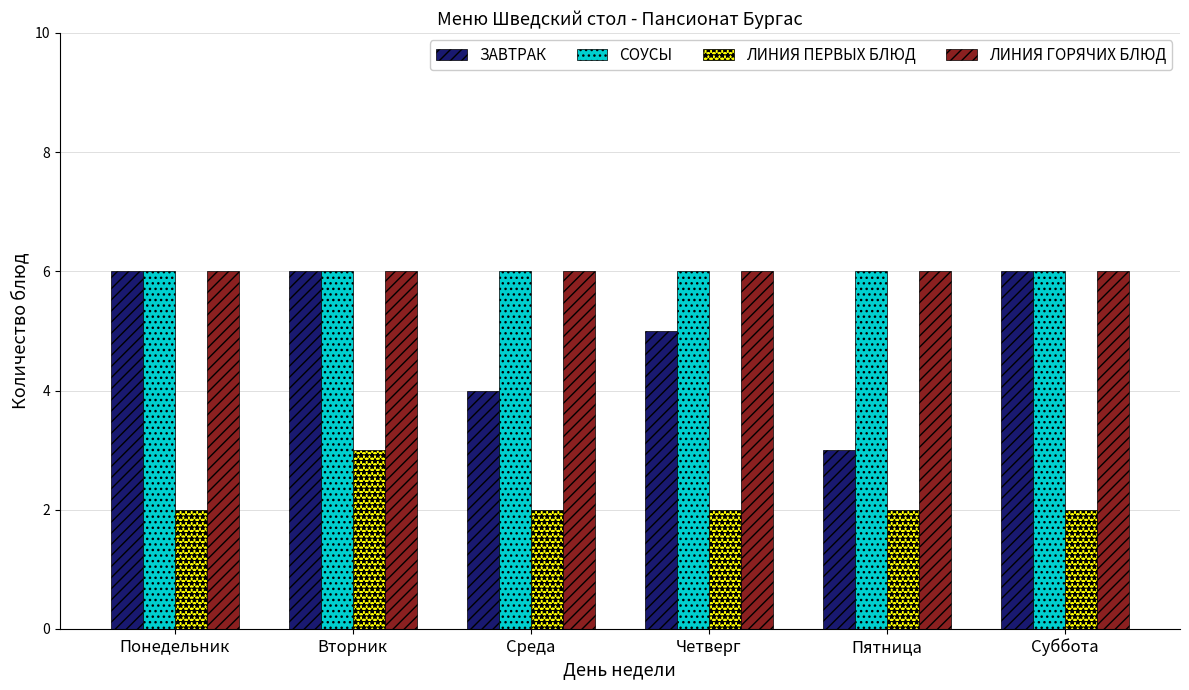

What is the label of the 6th bar from the right?

Понедельник